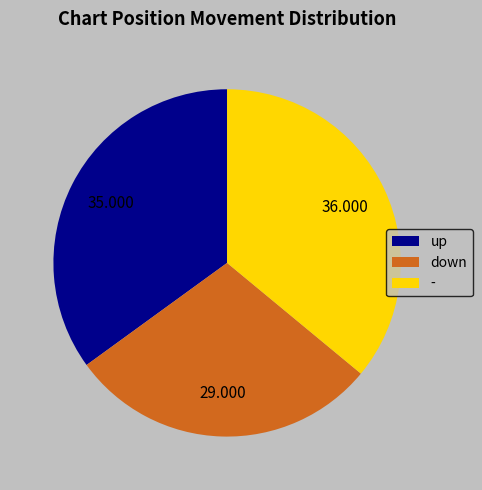

Between - and up, which is larger?

-